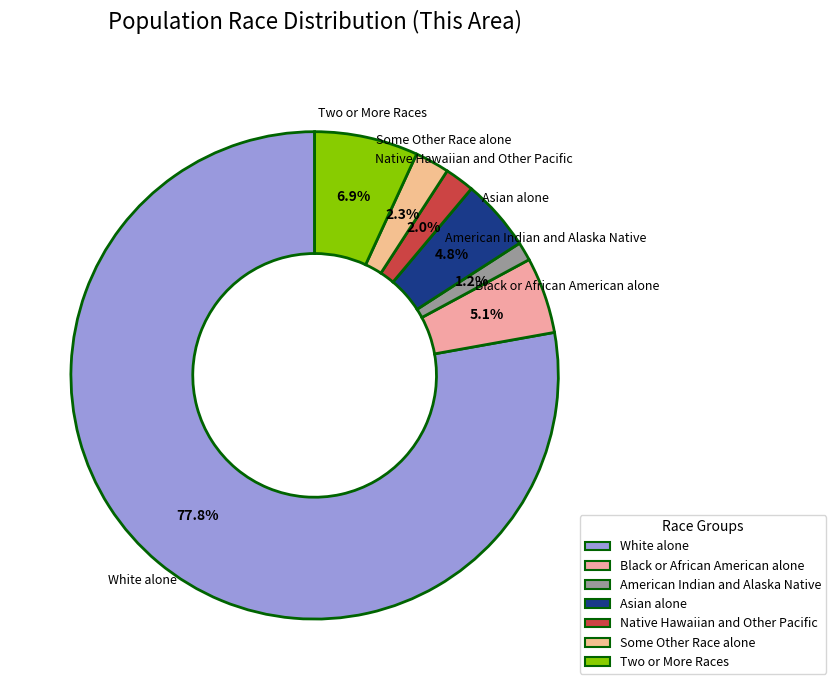

To the nearest percent, what is the average slice percentage?

14%